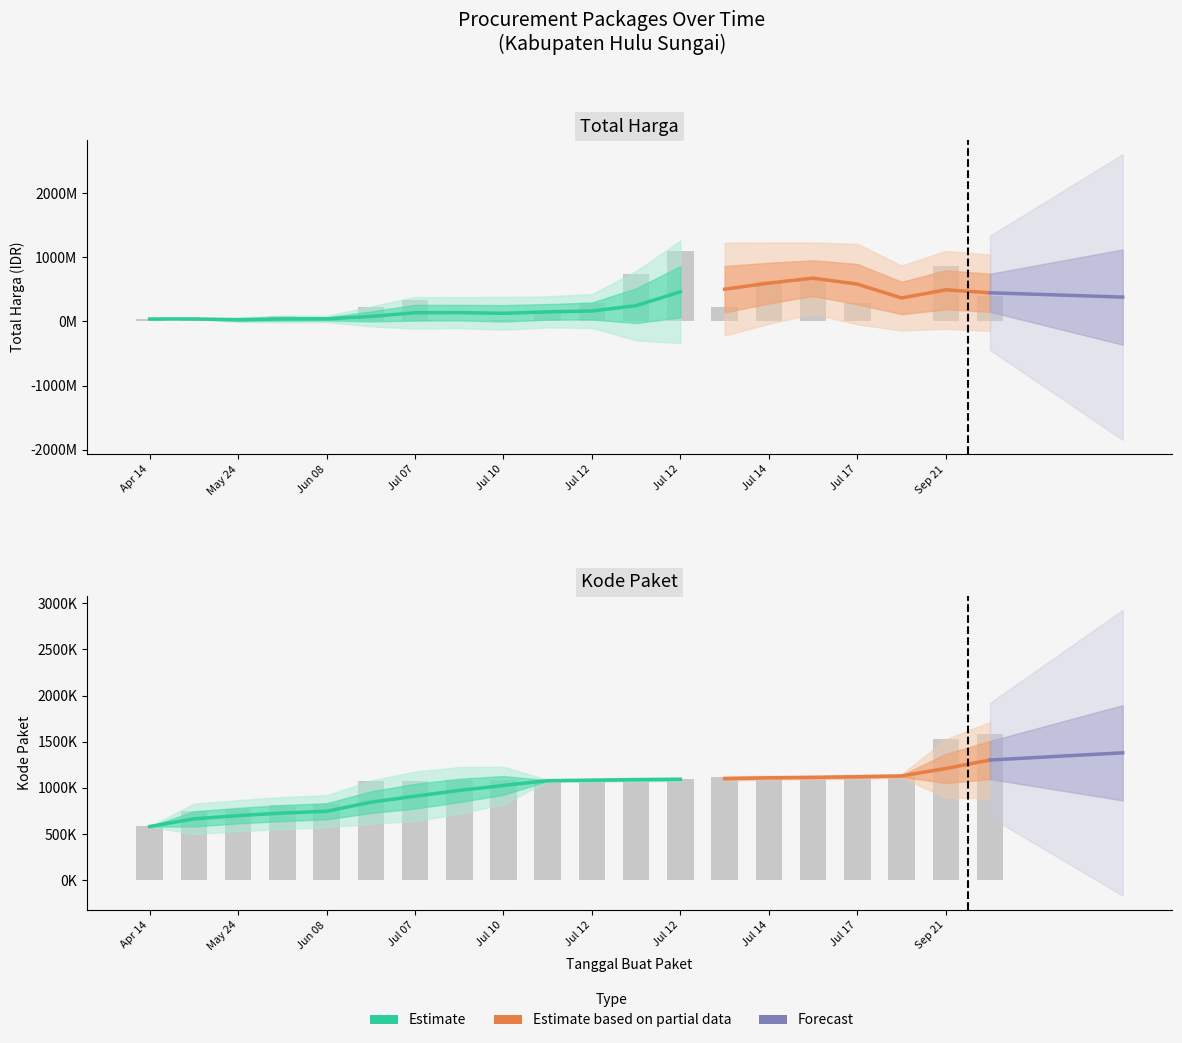

True or false: Total Harga has a value of 293741000 at 2022-07-12.

True